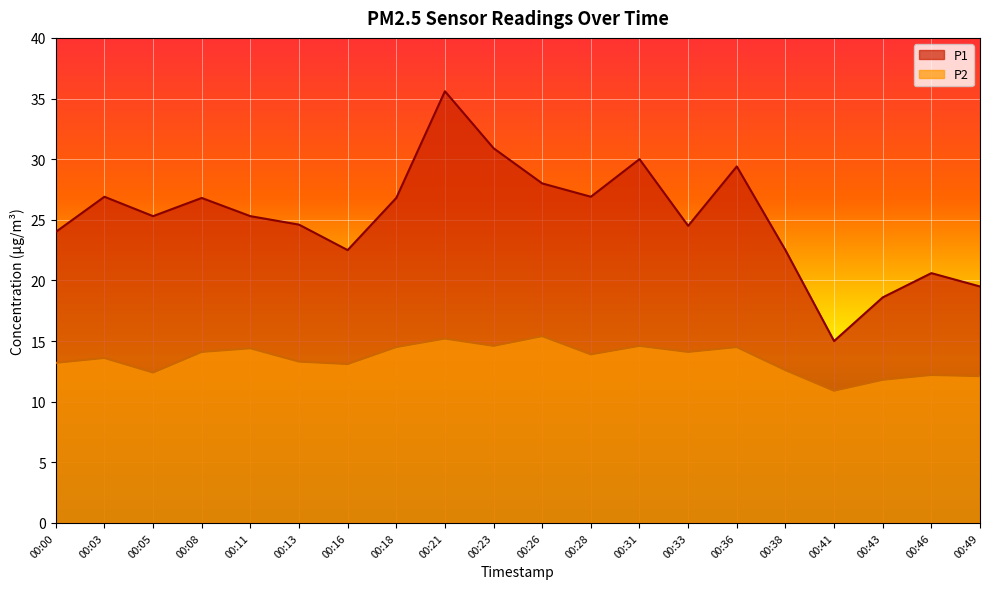

What is the total value across all series at 00:38?

35.1